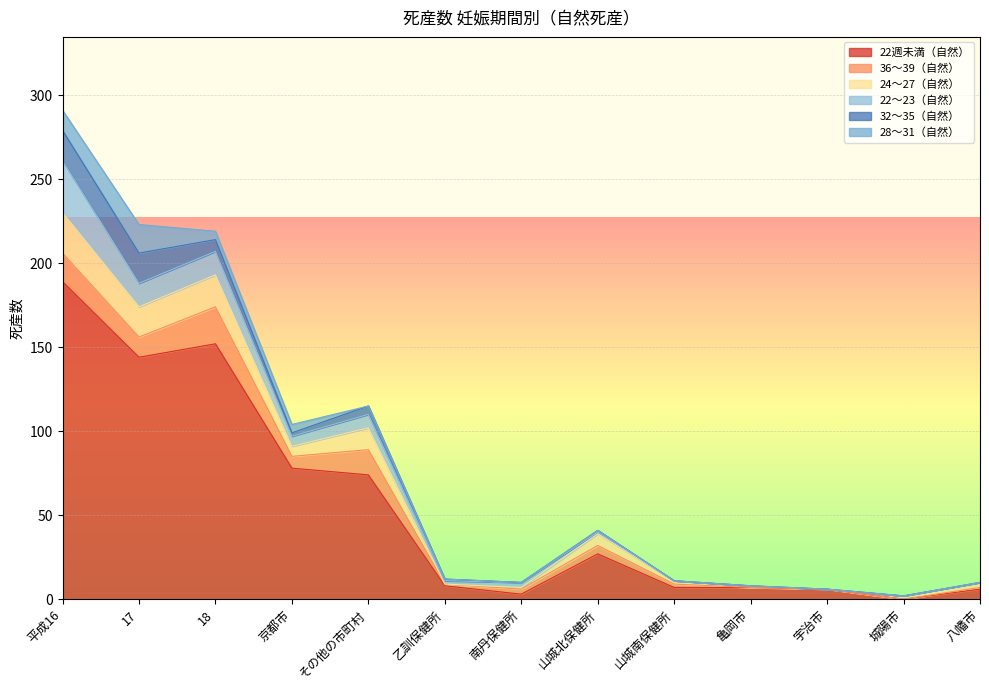

Reading left to right, extract all data points from this chart.

22週未満（自然）: 189	144	152	78	74	8	3	27	7	7	6	0	6
36～39（自然）: 17	12	22	7	15	1	3	5	2	0	0	0	1
24～27（自然）: 24	18	19	6	13	0	1	7	2	1	0	2	3
22～23（自然）: 31	14	14	6	8	2	3	1	0	0	0	0	0
32～35（自然）: 18	18	7	2	5	1	0	1	0	0	0	0	0
28～31（自然）: 12	17	5	5	0	0	0	0	0	0	0	0	0